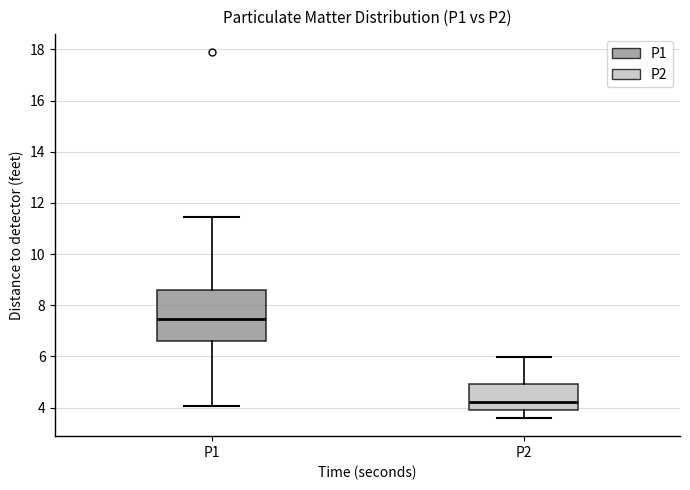

Where does the median line of the box for P2 sit on the y-axis? The values are not printed on the chart, so give them approximately, as read against the axis.

4.2